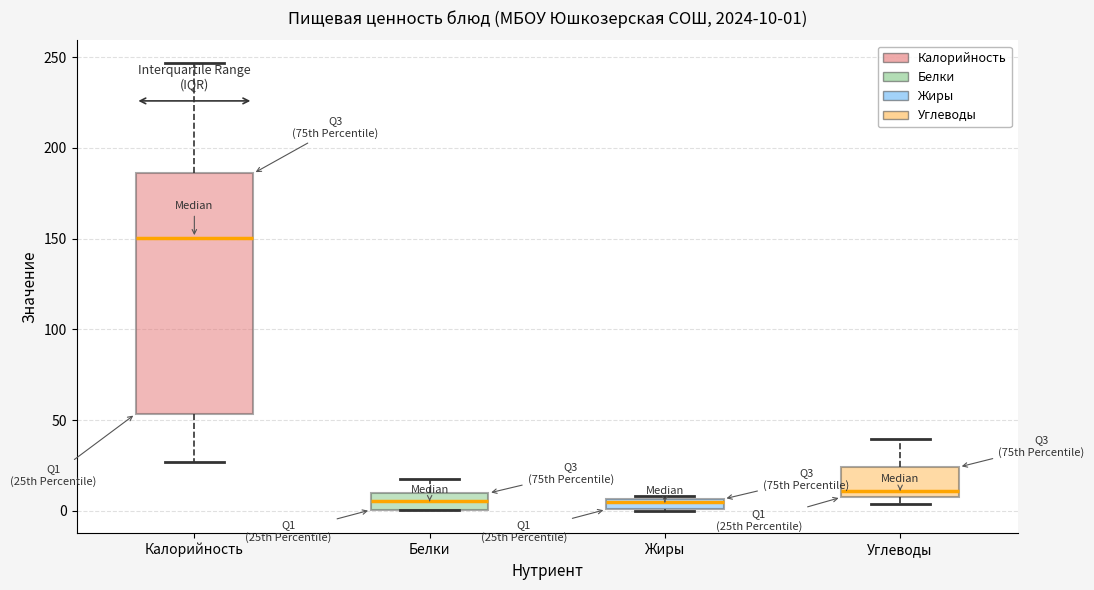

Which box is the tallest, from its lower edge to its upper edge?

Калорийность